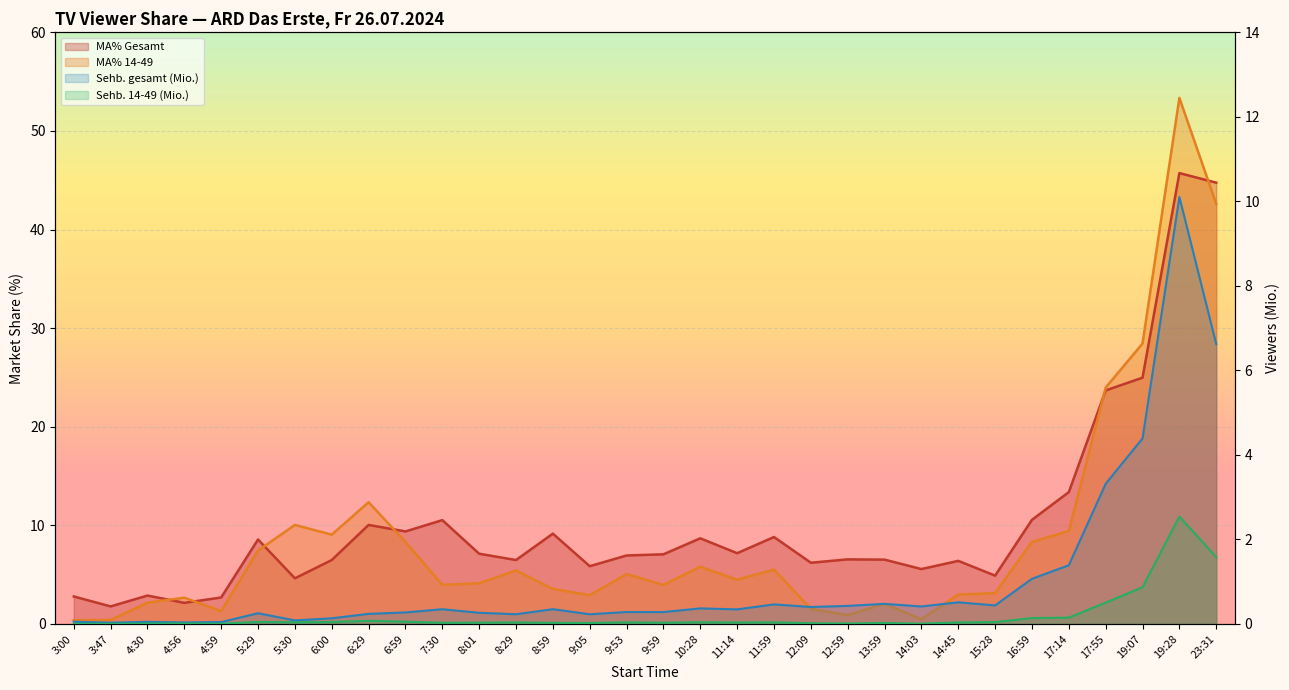

At 5:29, list the series in order from largest to smallest.

MA% Gesamt (line), MA% 14-49 (line), Sehb. gesamt (Mio.) line, Sehb. 14-49 (Mio.) line